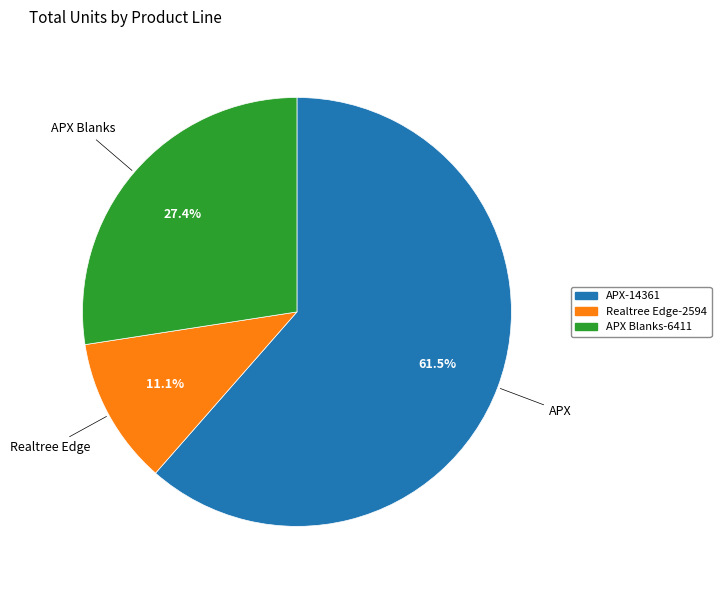

What is the ratio of the value at APX-14361 to the value at Realtree Edge-2594?

5.5